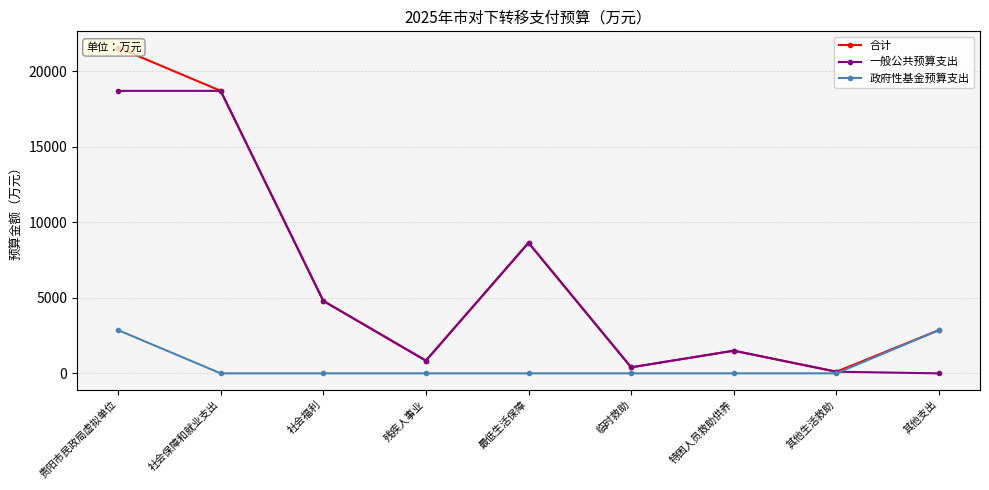

How many lines are shown in the chart?

3